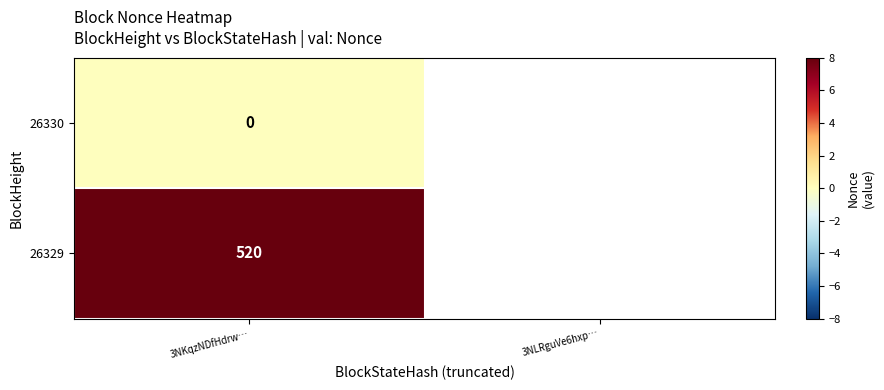

Which series has the largest range (max minus min)?

26330